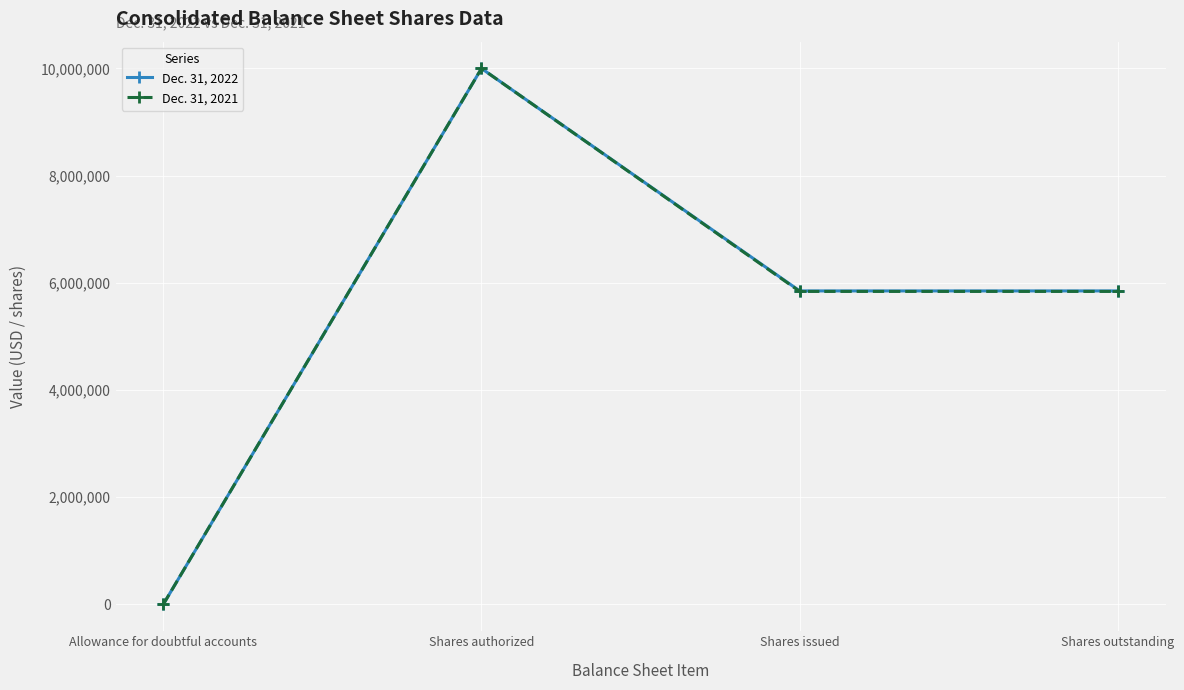

Reading left to right, list all the values displayed in this chart.

Dec. 31, 2022: 162	10000000	5849678	5849678
Dec. 31, 2021: 173	10000000	5840357	5840357